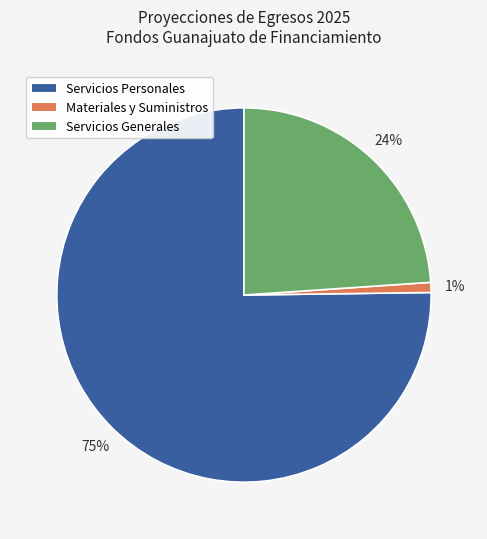

How many segments does this pie chart have?

3